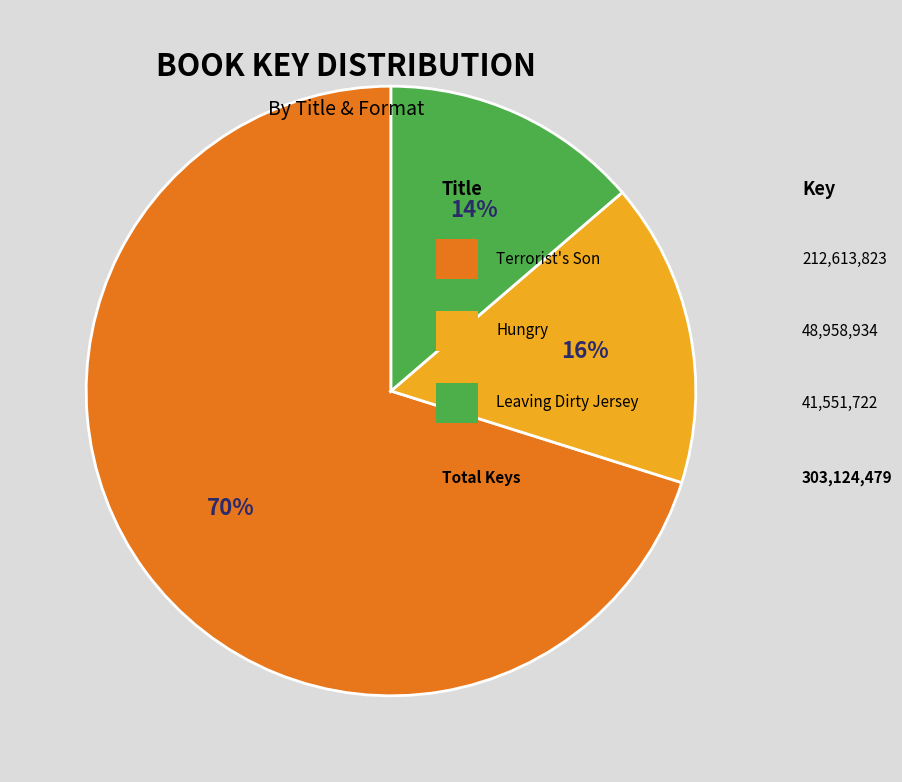

Is there any slice that represents more than half of the pie?

Yes